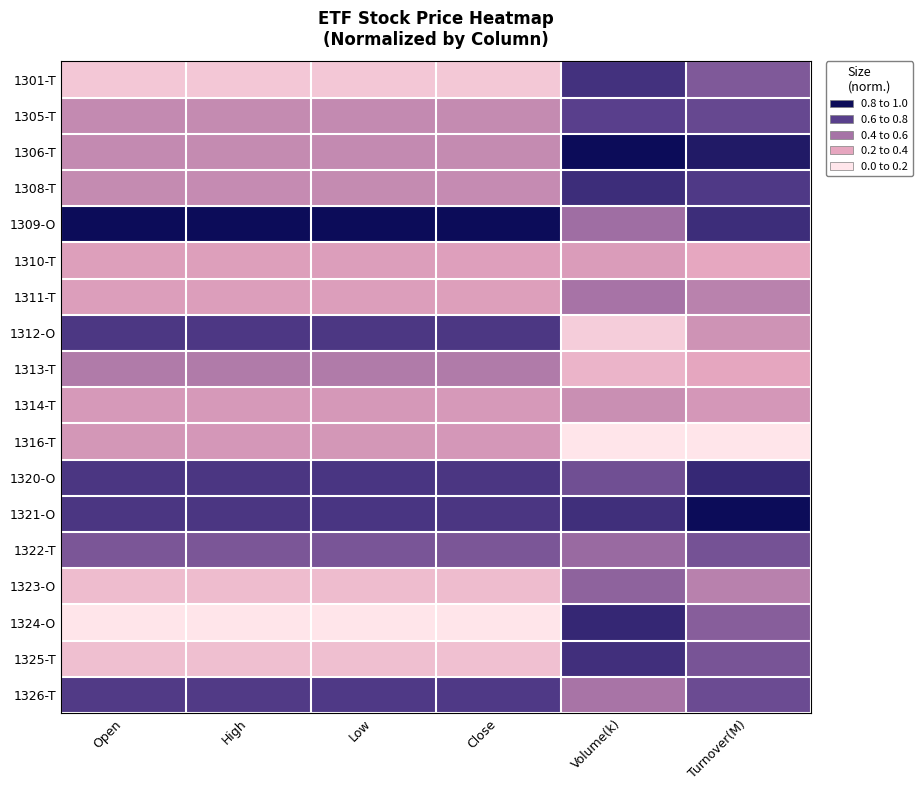

Rank the series at Volume(k) from lowest to highest value.

1316-T, 1312-O, 1313-T, 1310-T, 1314-T, 1326-T, 1311-T, 1309-O, 1322-T, 1323-O, 1320-O, 1305-T, 1301-T, 1325-T, 1321-O, 1308-T, 1324-O, 1306-T